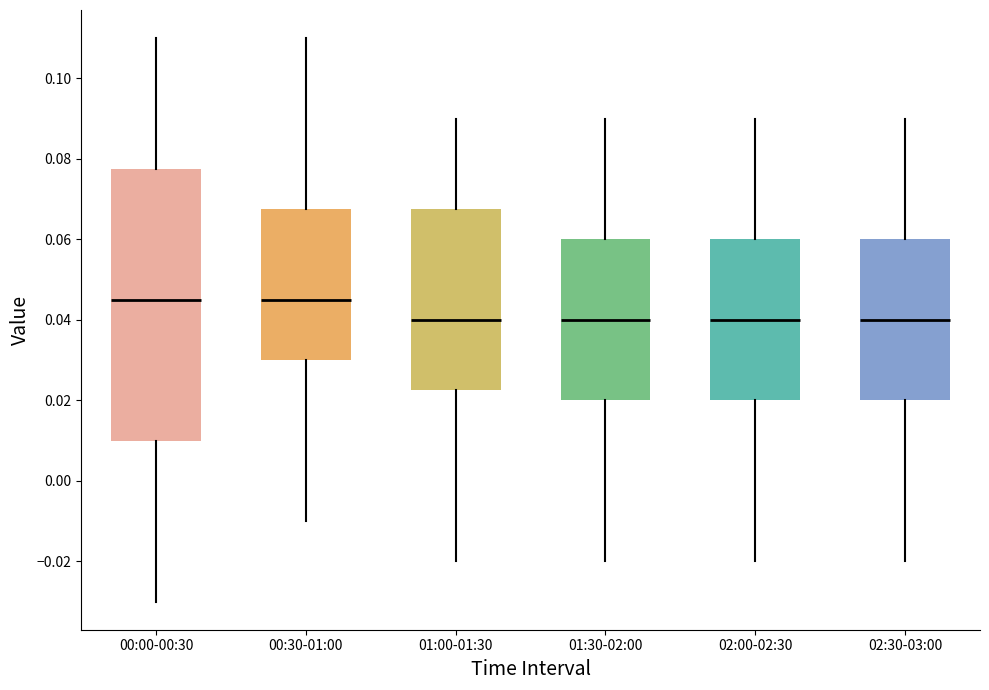

Reading left to right, transcribe this box plot: for each box, give where its median line is, the range the box spans, and where its two whiskers end, as read against the y-axis. The values are not printed on the chart, so give them approximately, as read against the axis.

00:00-00:30: median 0.046, box 0.010 to 0.078, whiskers -0.030 to 0.110
00:30-01:00: median 0.046, box 0.030 to 0.068, whiskers -0.010 to 0.110
01:00-01:30: median 0.040, box 0.022 to 0.068, whiskers -0.020 to 0.090
01:30-02:00: median 0.040, box 0.020 to 0.060, whiskers -0.020 to 0.090
02:00-02:30: median 0.040, box 0.020 to 0.060, whiskers -0.020 to 0.090
02:30-03:00: median 0.040, box 0.020 to 0.060, whiskers -0.020 to 0.090